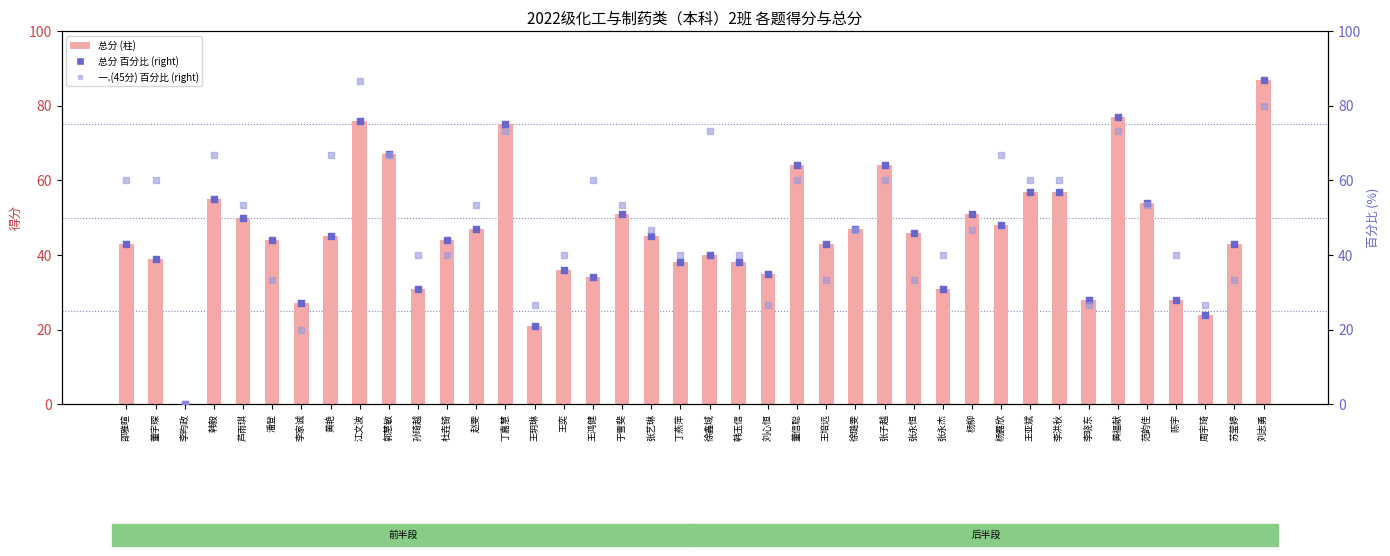

What is the total value across all series at 潘登?

121.3